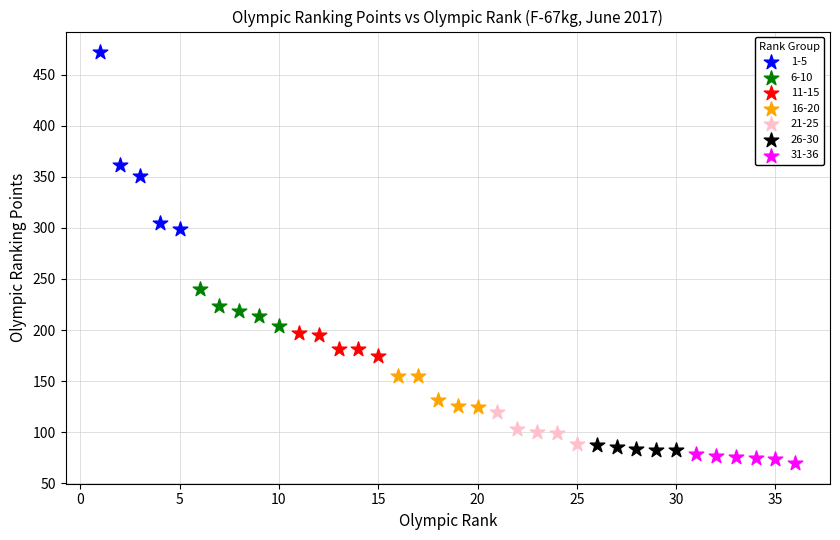

What are all the series names shown in the legend?

1-5, 6-10, 11-15, 16-20, 21-25, 26-30, 31-36